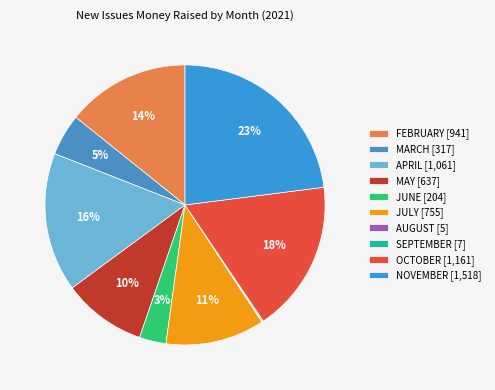

What is the largest slice in the pie chart?

NOVEMBER [1,518]